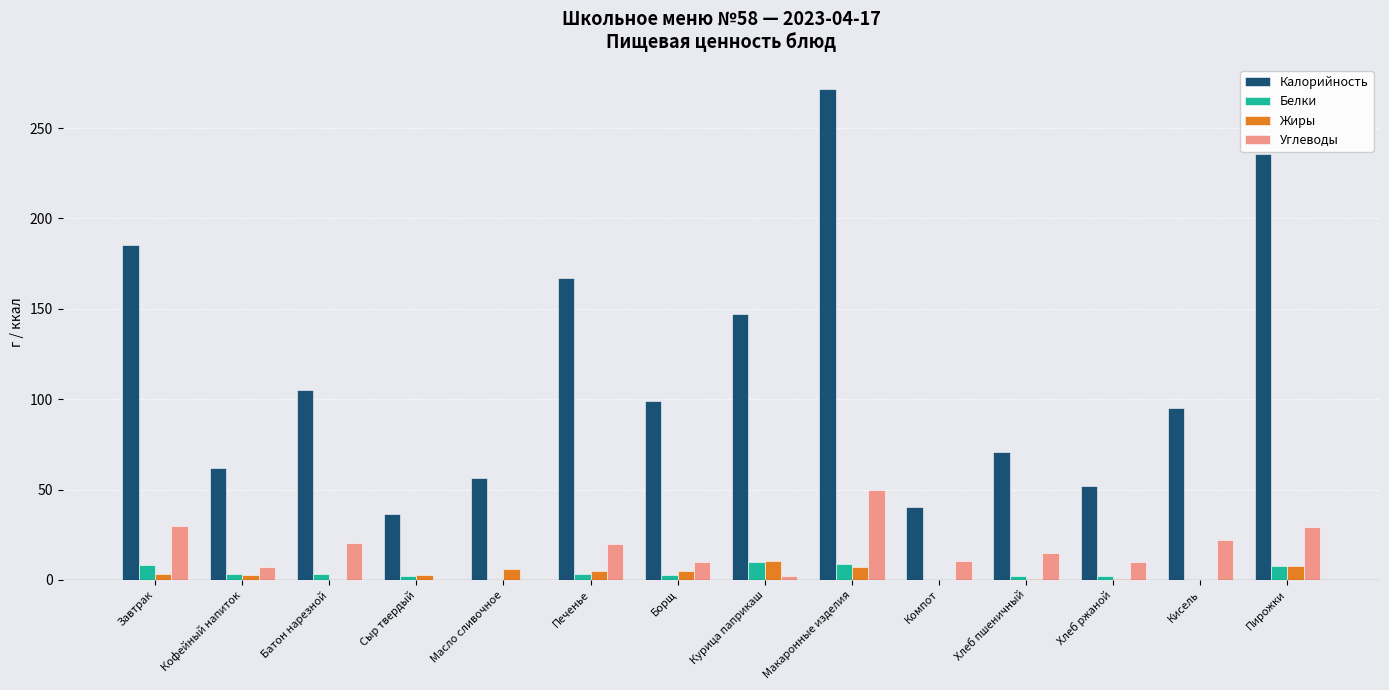

What is the highest value of the Жиры series?

10.7